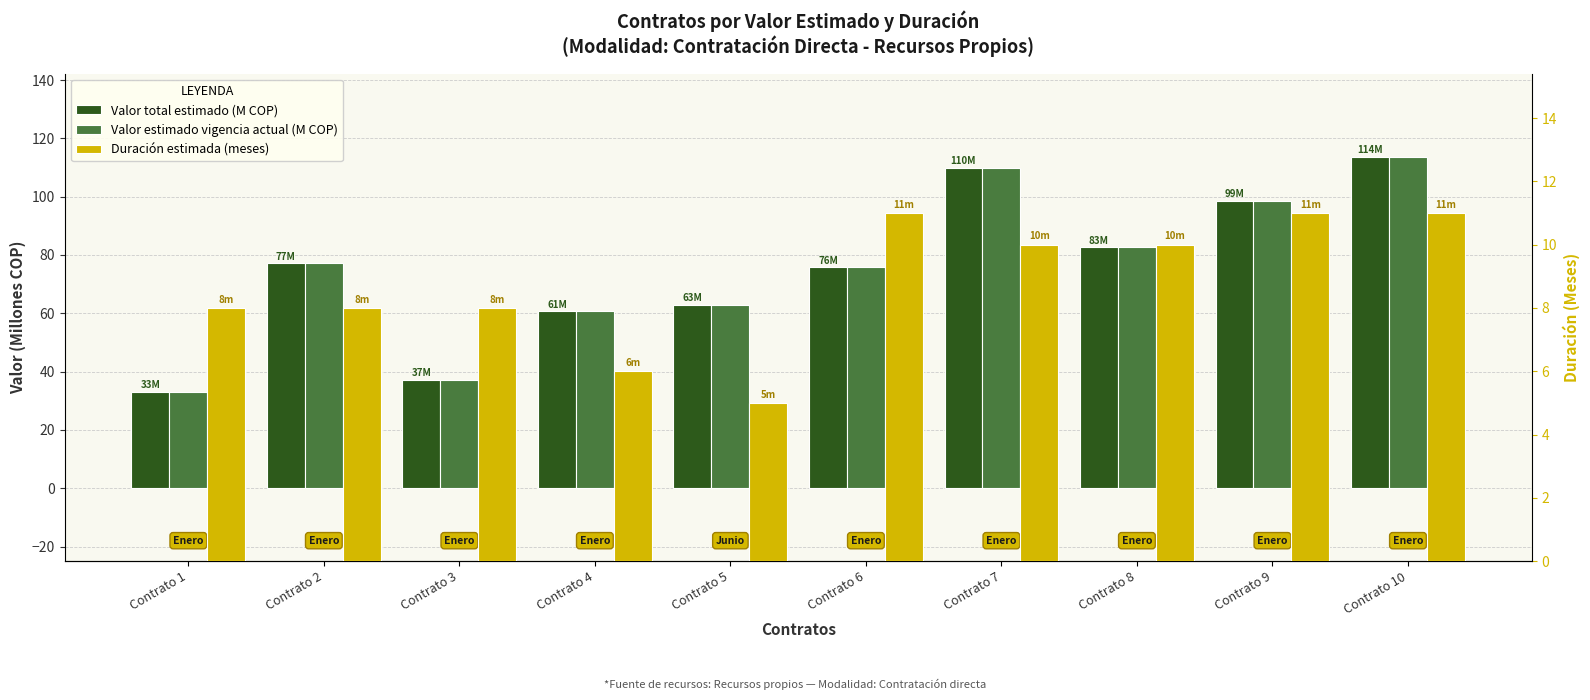

Does the chart contain stacked bars?

No